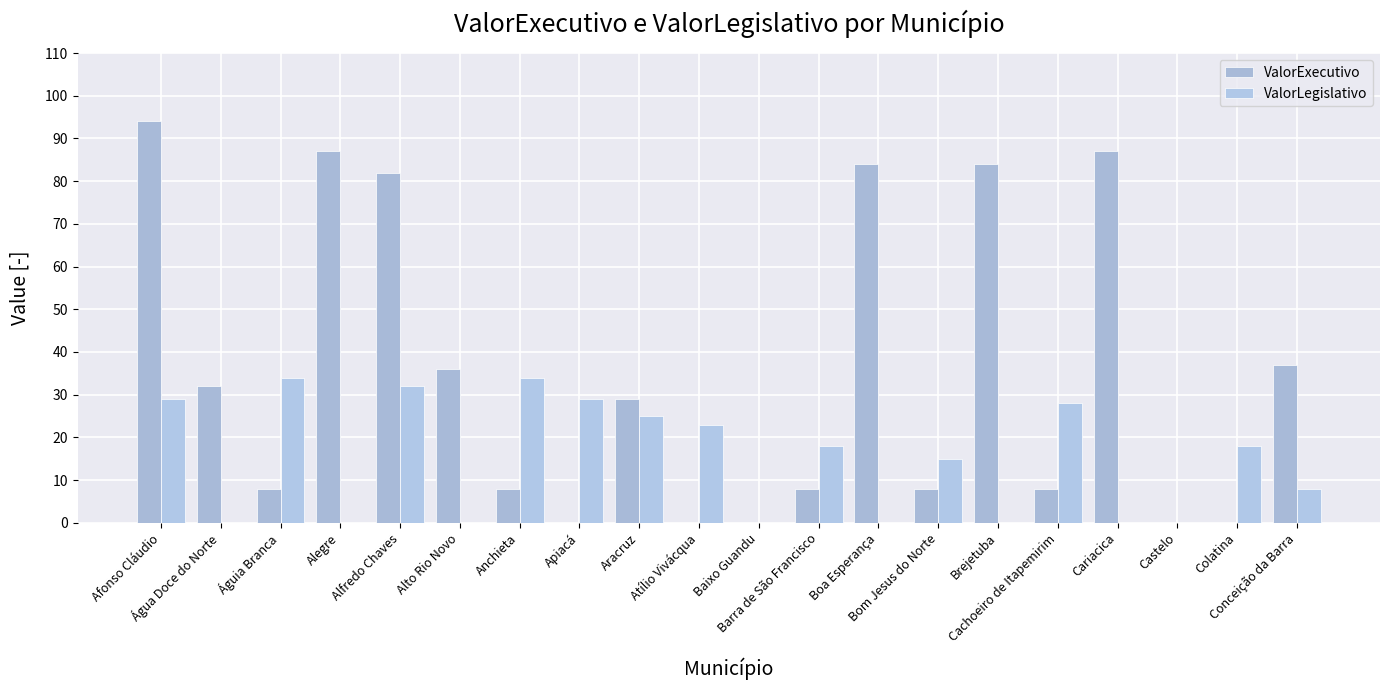

How many data points does each series have?

20